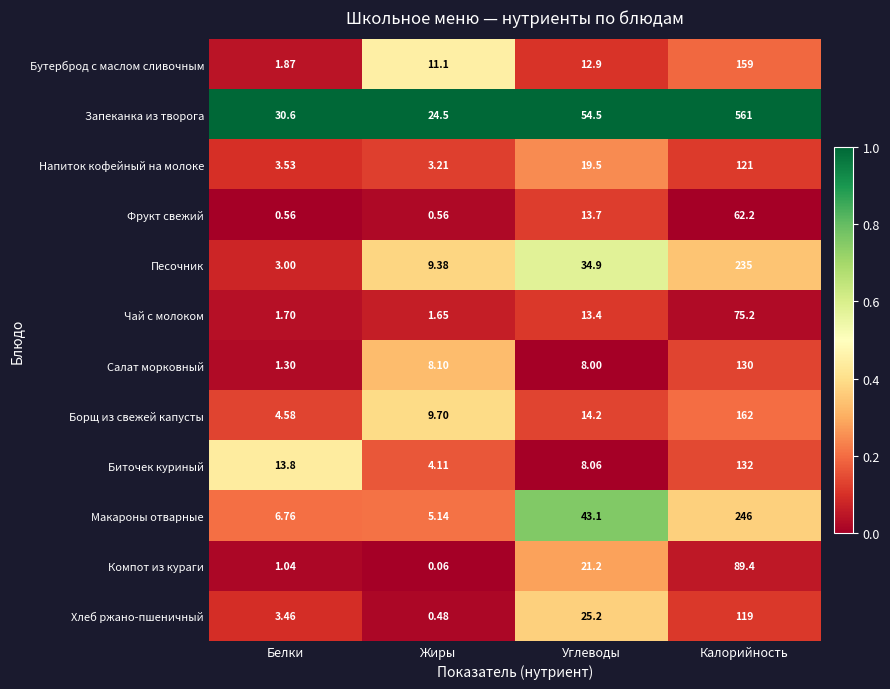

Which category has the lowest value in the Хлеб ржано-пшеничный series?

Жиры